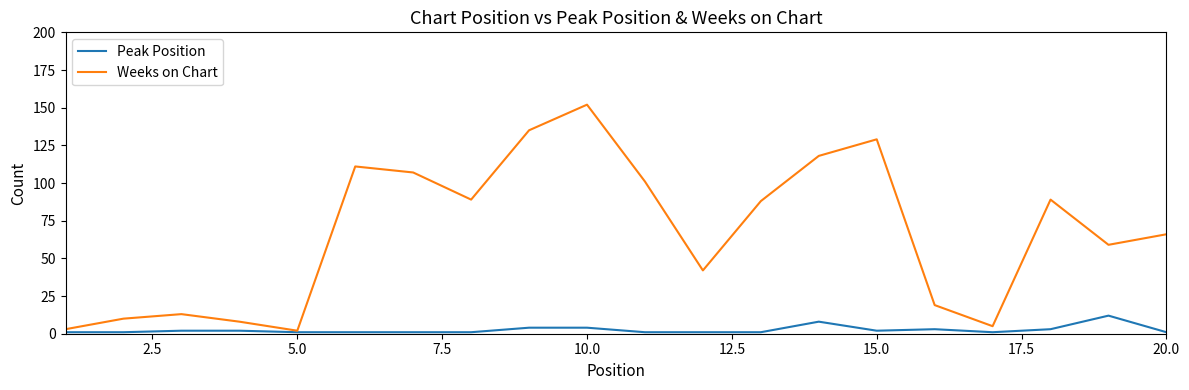

What is the highest value of the Peak Position series?

12